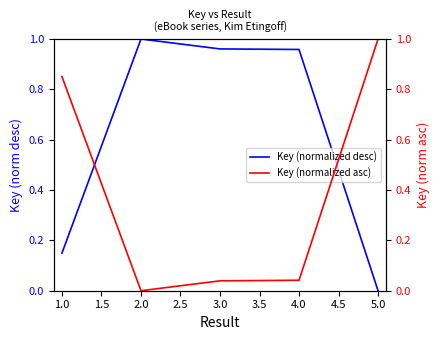

How many values in the Key (normalized desc) series exceed 0?

4